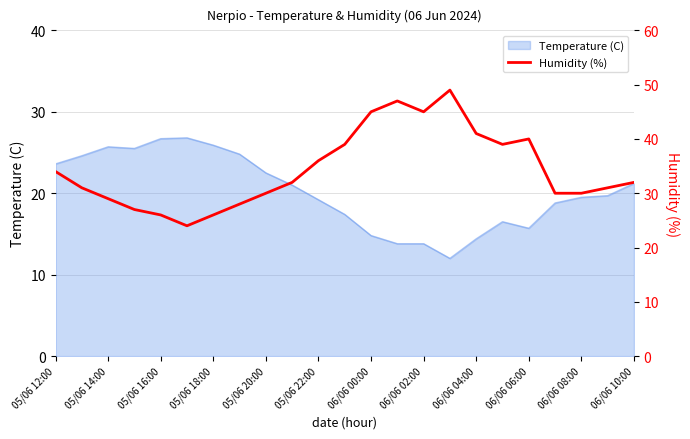

The Temperature (C) series shows 46.9 at 05/06 16:00. True or false?

False